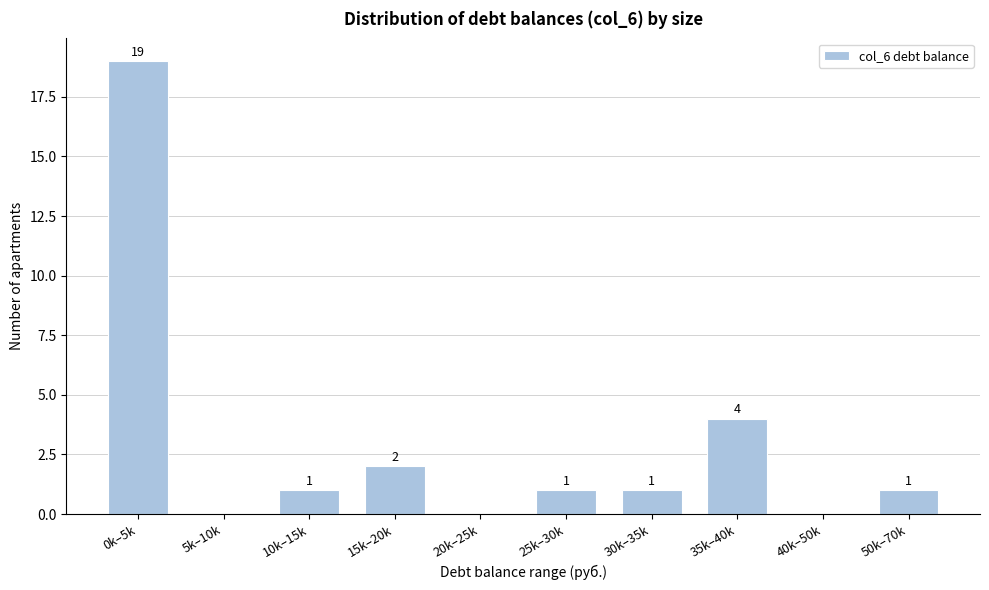

Reading right to left, transcribe all the data shown in this chart.

50k–70k=1	40k–50k=0	35k–40k=4	30k–35k=1	25k–30k=1	20k–25k=0	15k–20k=2	10k–15k=1	5k–10k=0	0k–5k=19